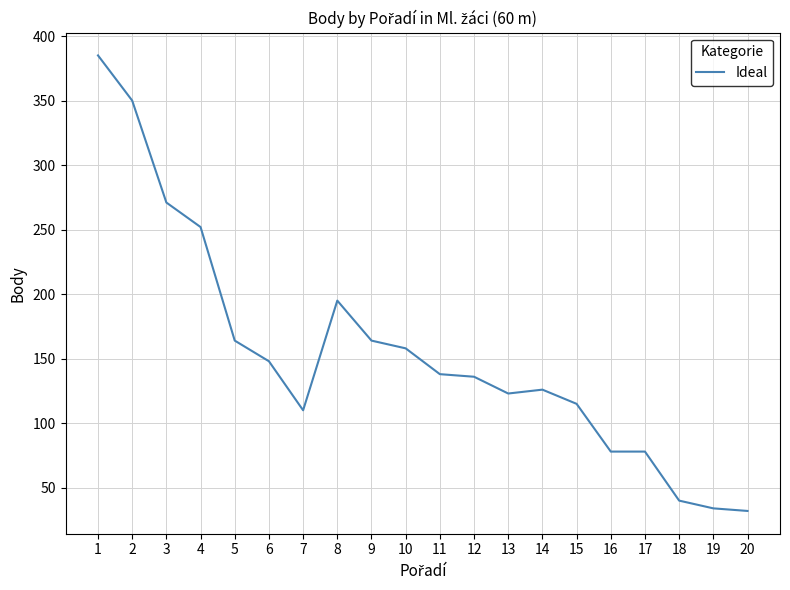

How many lines are shown in the chart?

1